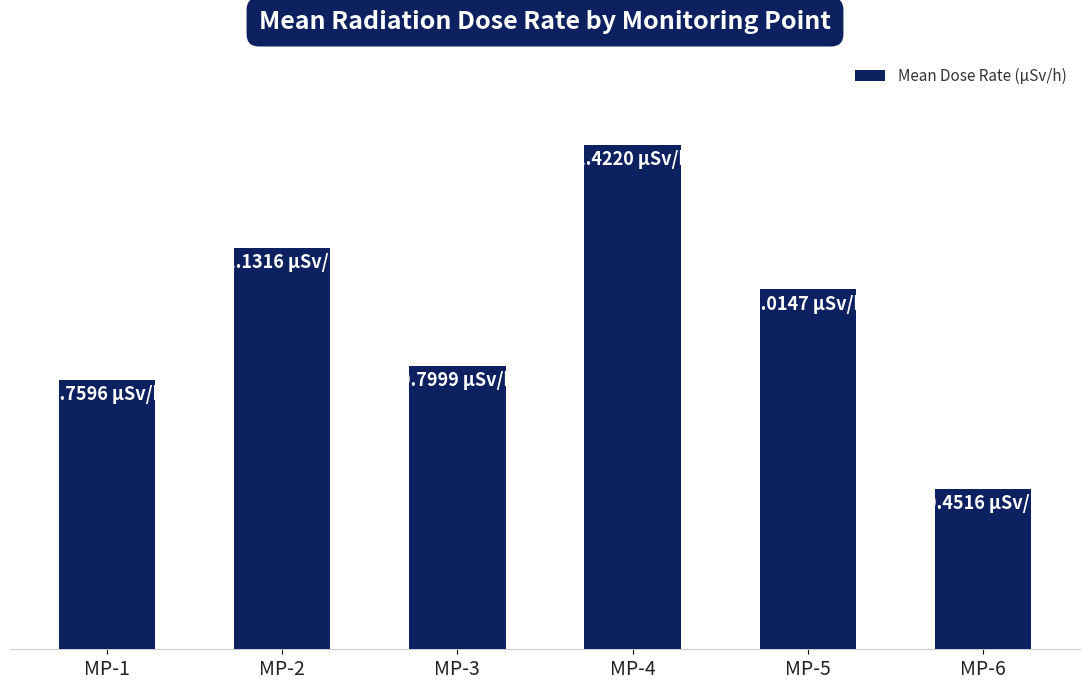

Reading right to left, transcribe all the data shown in this chart.

0.5	1.0	1.4	0.8	1.1	0.8